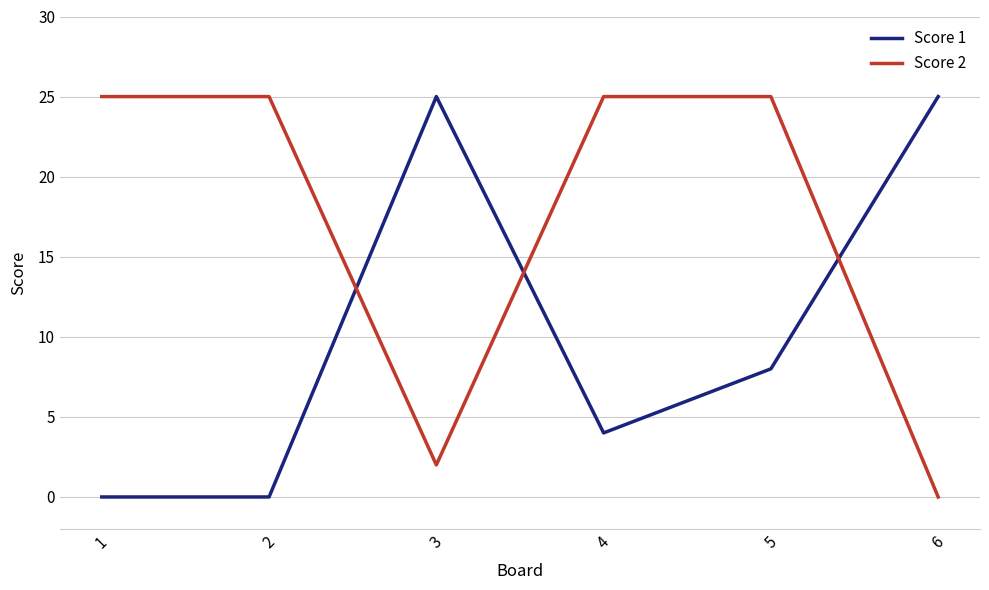

Reading right to left, extract all data points from this chart.

Score 1: 25	8	4	25	0	0
Score 2: 0	25	25	2	25	25